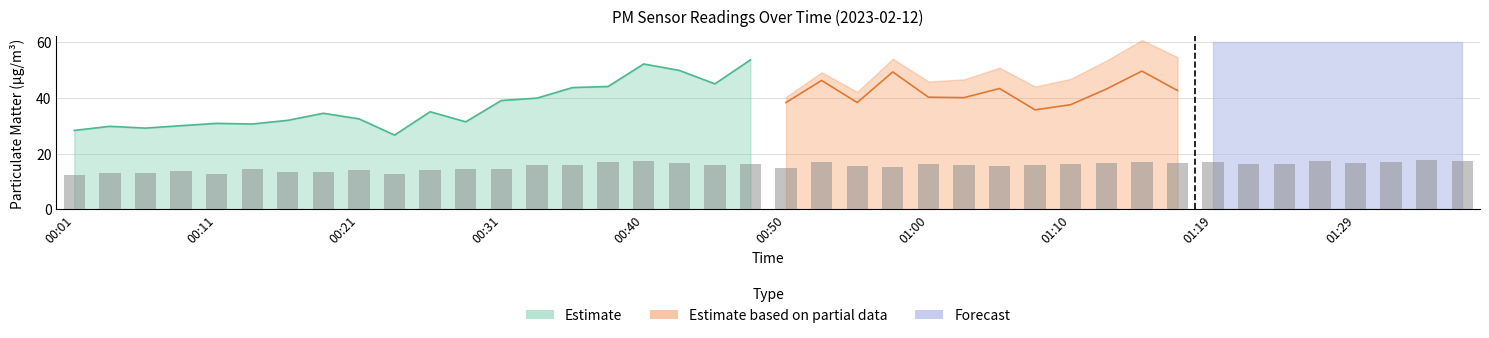

True or false: the data shows 13.3 at 00:16.

True